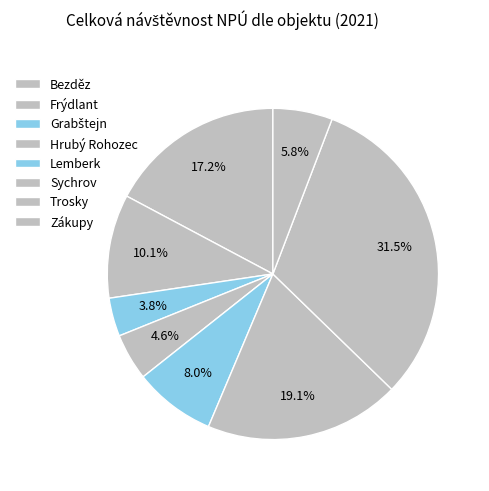

Rank the categories by value from highest to lowest.

Trosky, Sychrov, Bezděz, Frýdlant, Lemberk, Zákupy, Hrubý Rohozec, Grabštejn